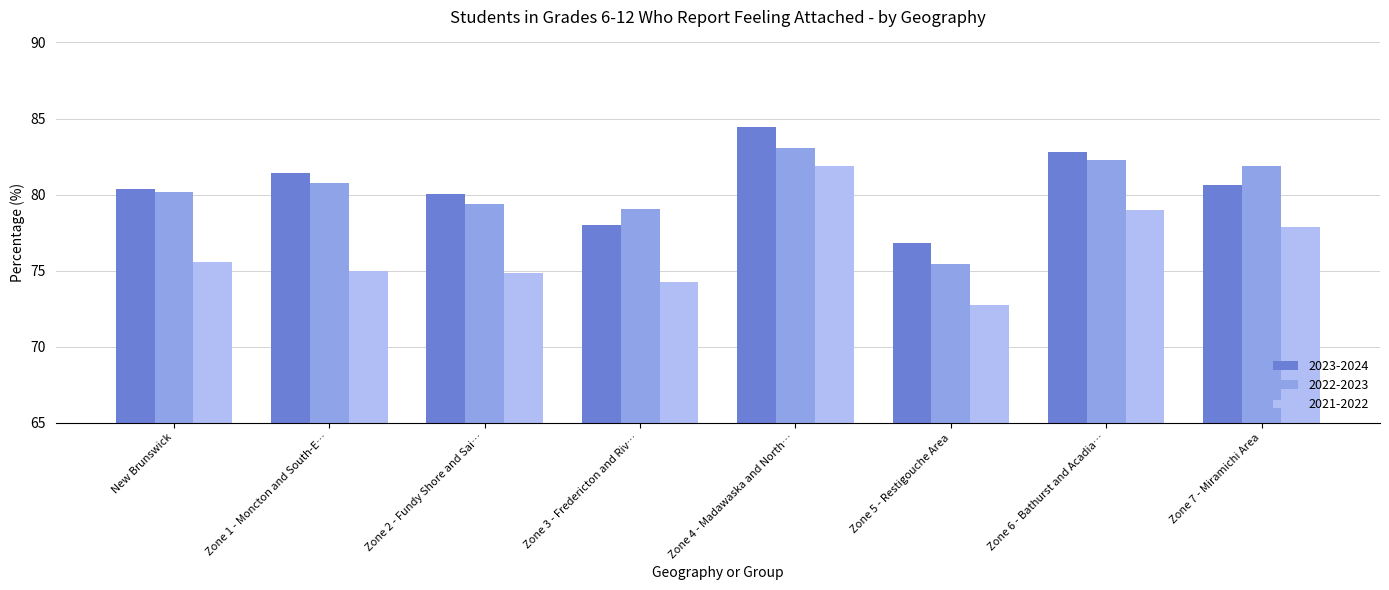

What is the maximum value for 2021-2022?

81.9